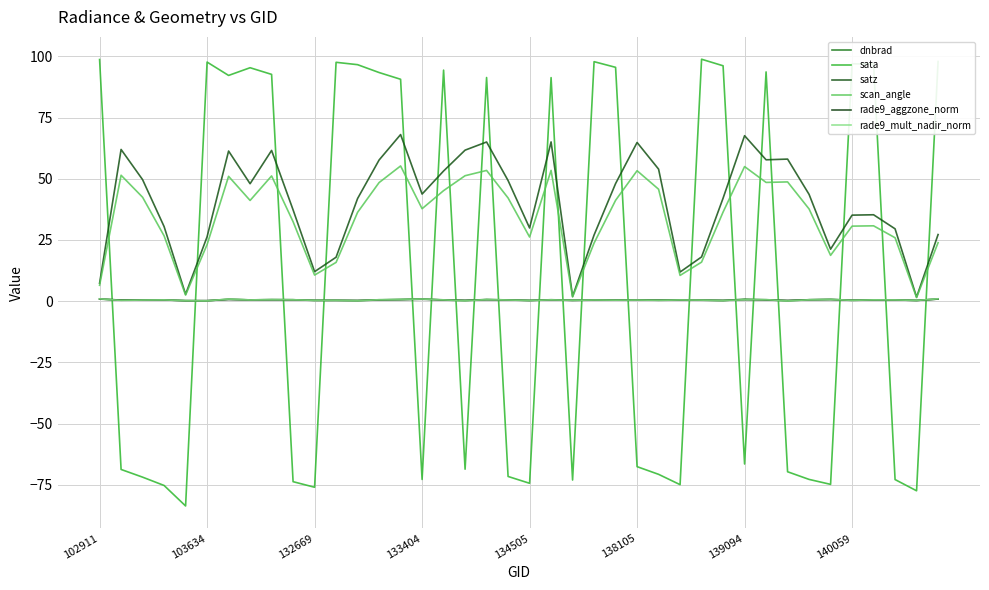

How many lines are shown in the chart?

6